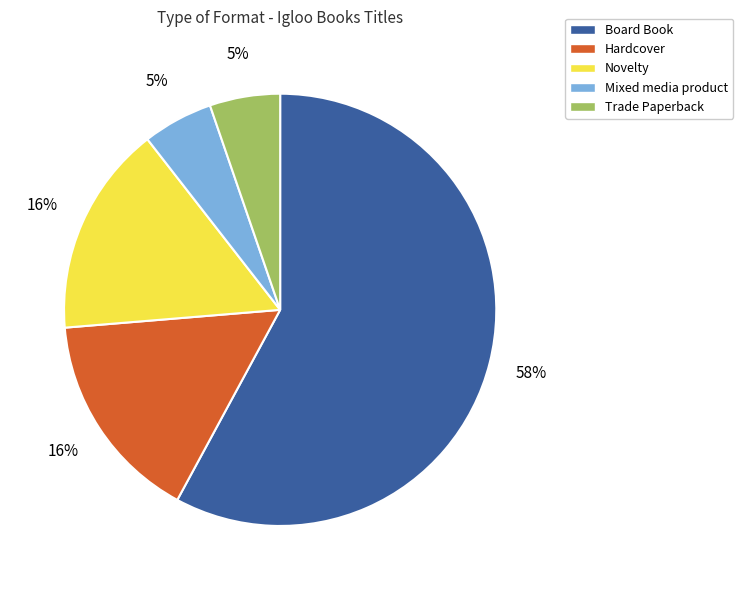

What is the largest slice in the pie chart?

Board Book